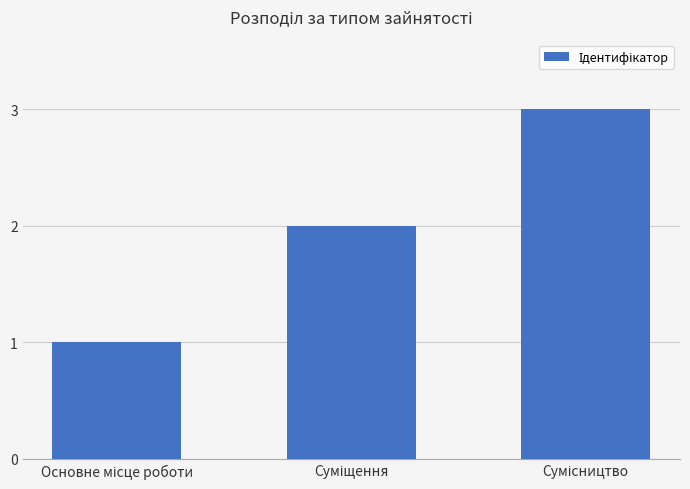

What is the greatest value displayed?

3